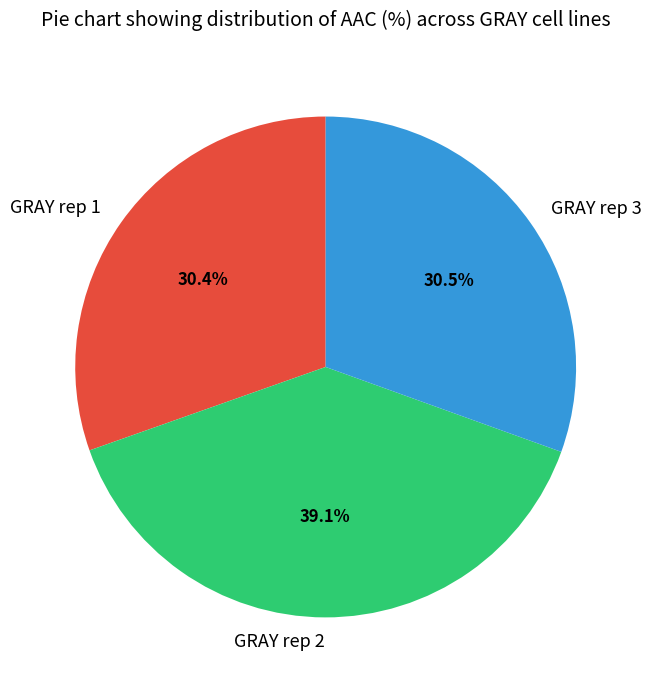

To the nearest percent, what portion does GRAY rep 1 represent?

30%